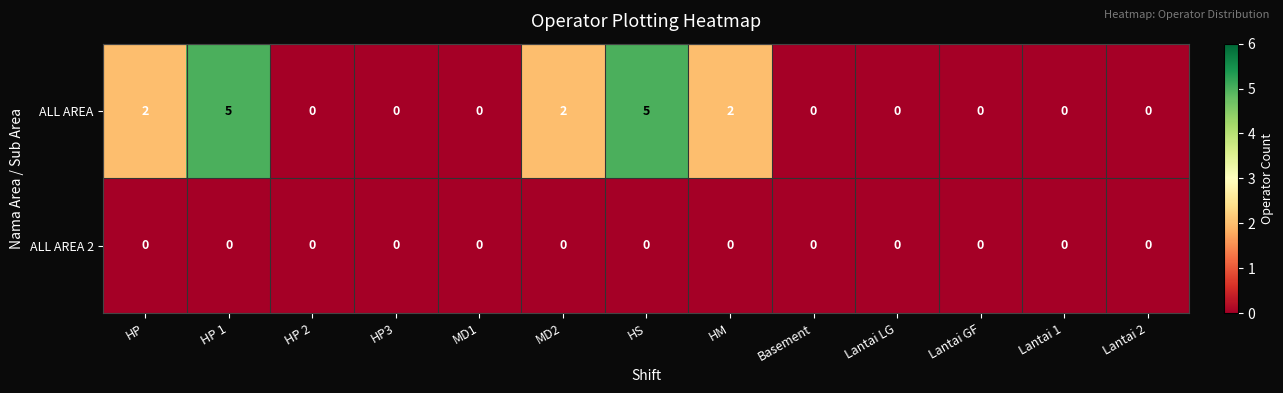

At HS, list the series in order from largest to smallest.

ALL AREA, ALL AREA 2